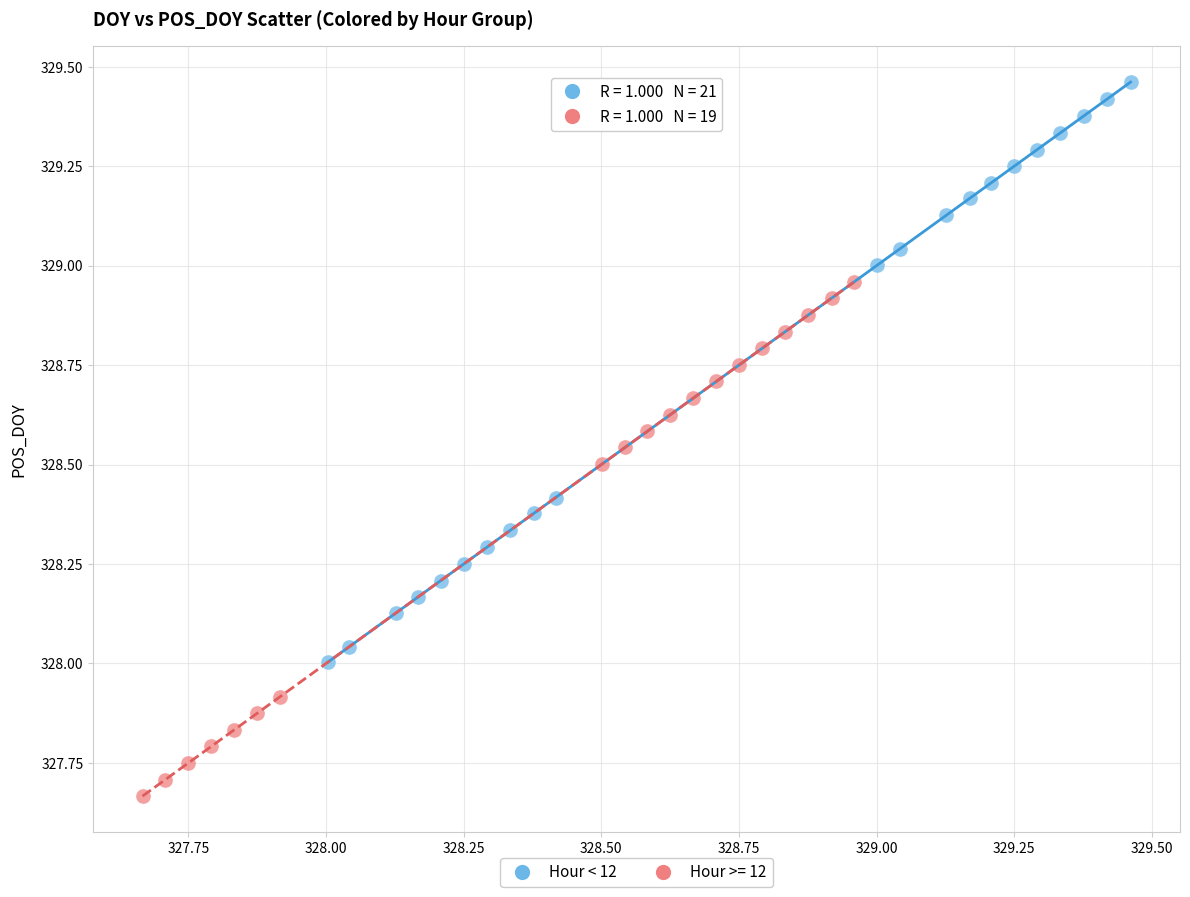

Which series has the largest Y range (max minus min)?

Hour < 12